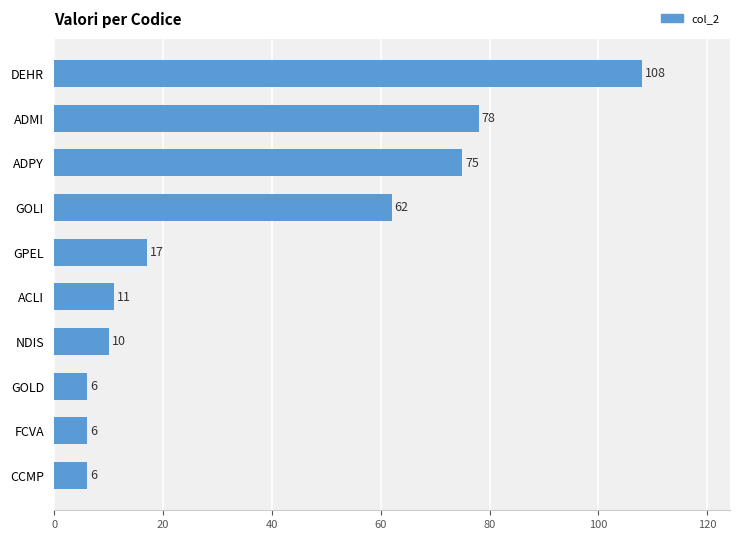

At which label is the value closest to 57?

GOLI